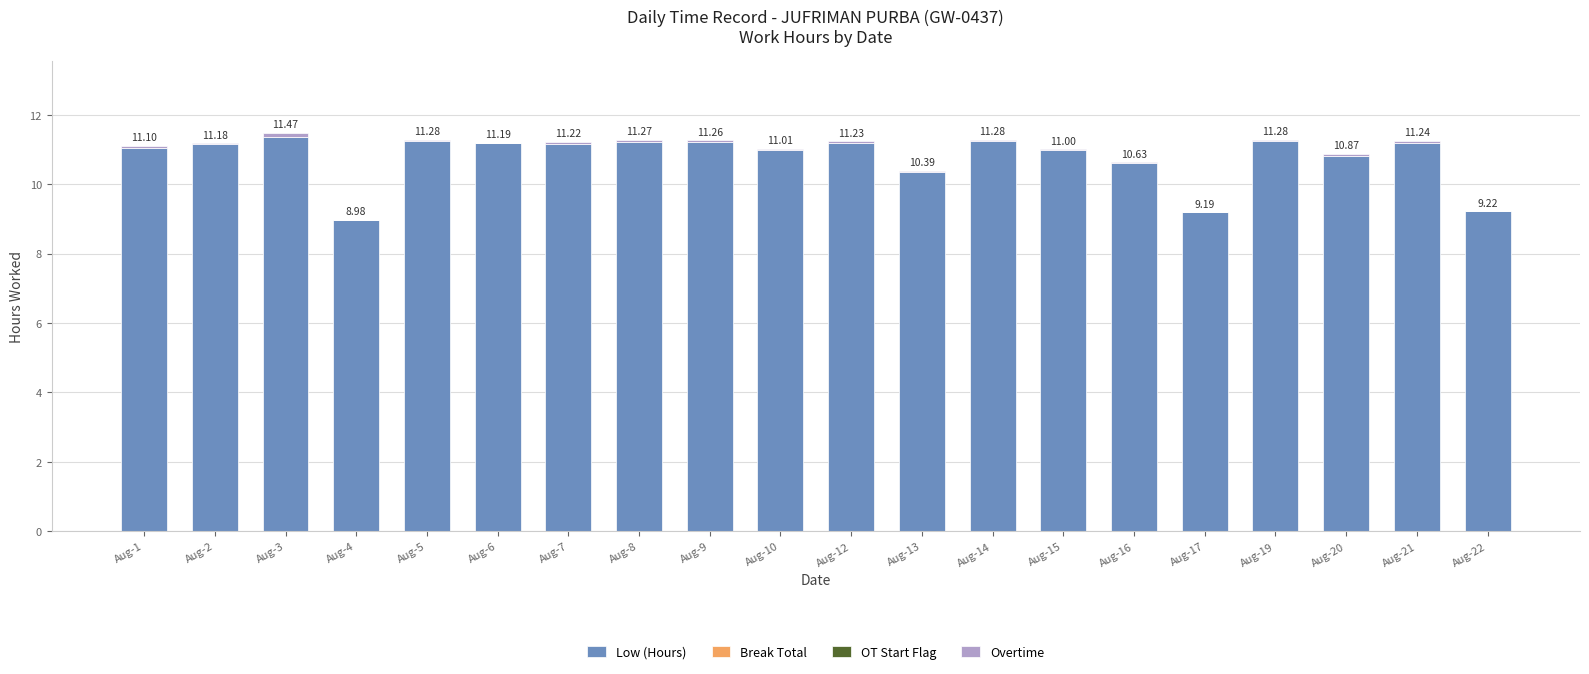

How many distinct data groups are displayed?

2